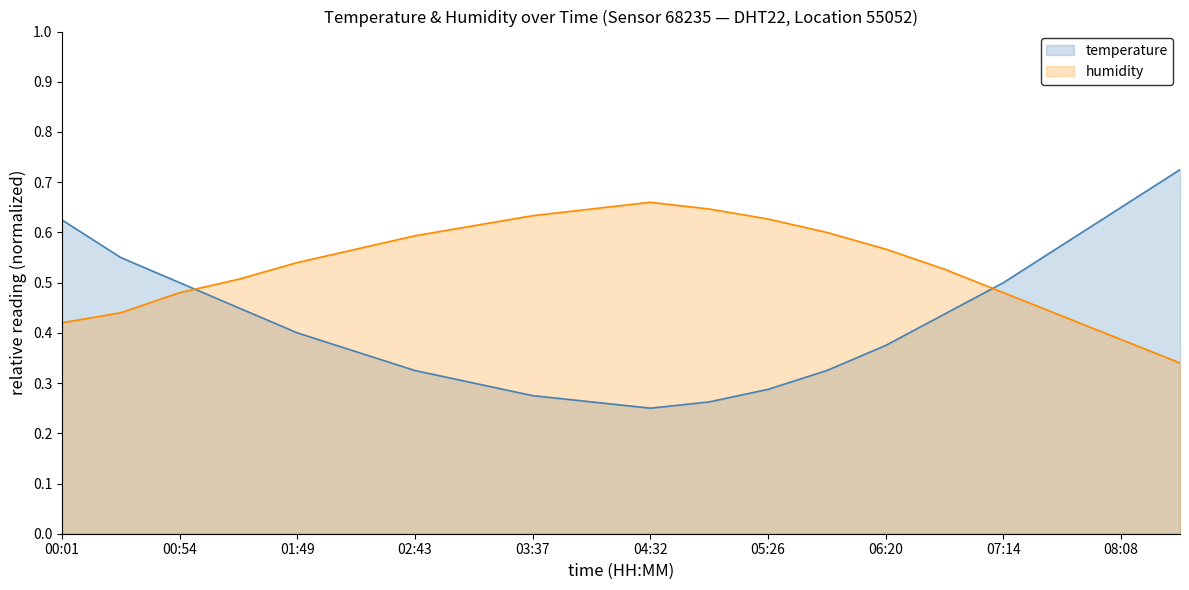

Count the number of categories in the chart.

20